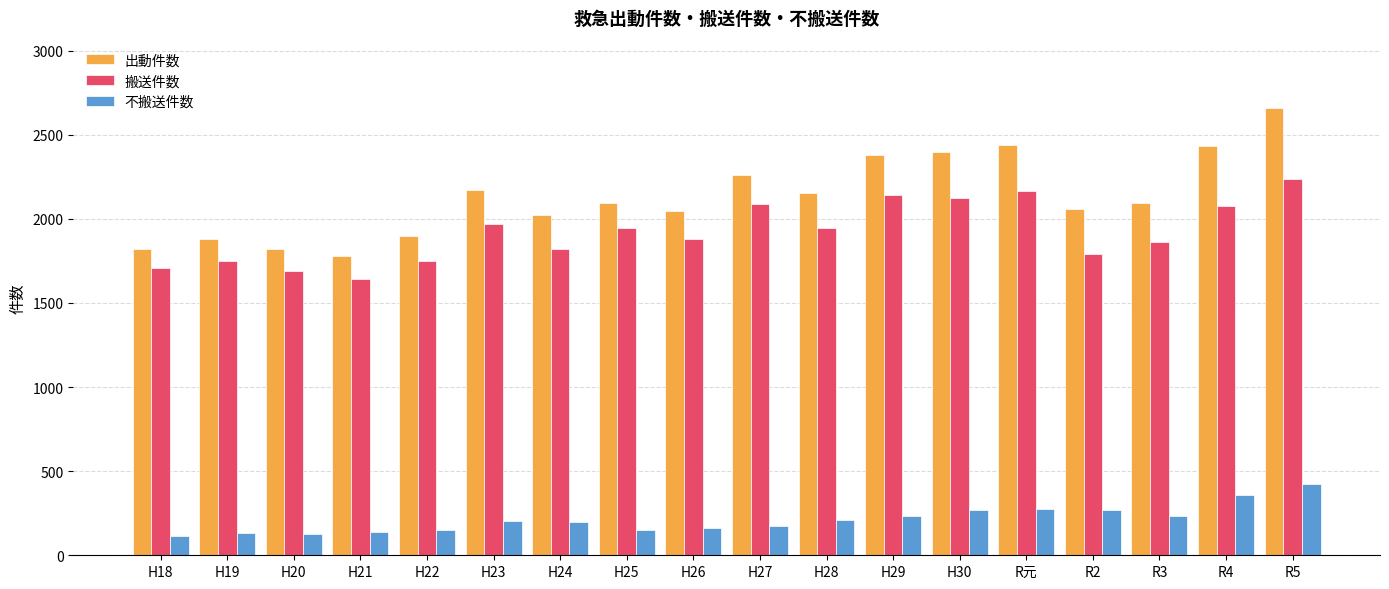

What is the approximate value of 不搬送件数 at H23, to the nearest 50?

200